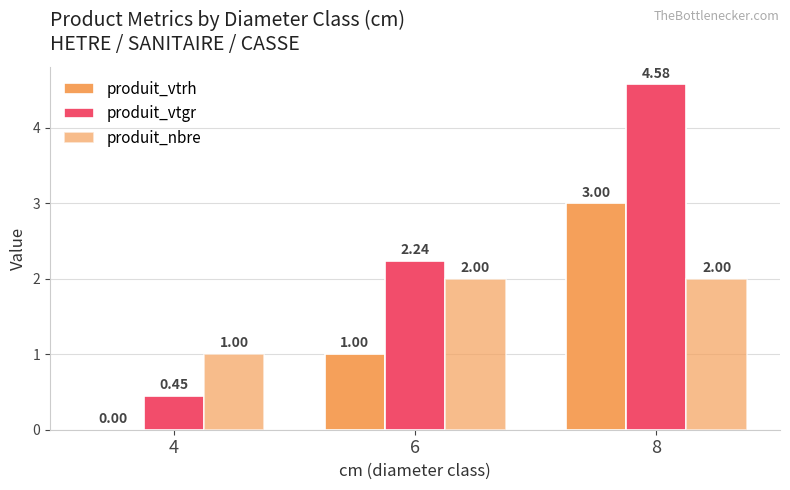

How many categories are shown in the chart?

3